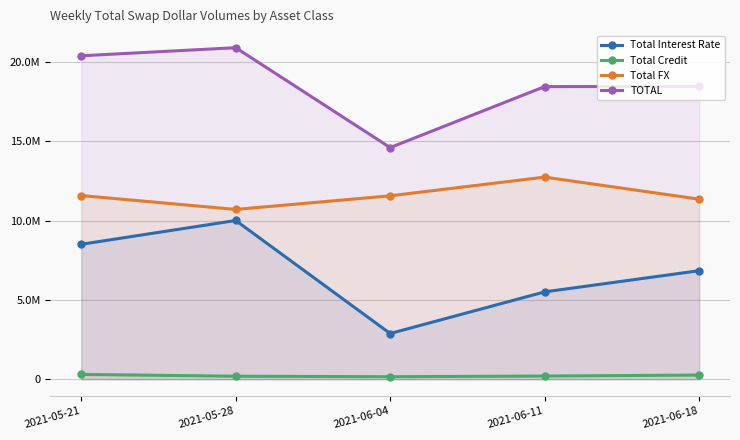

What is the difference between the maximum and minimum values in the TOTAL series?

6296281